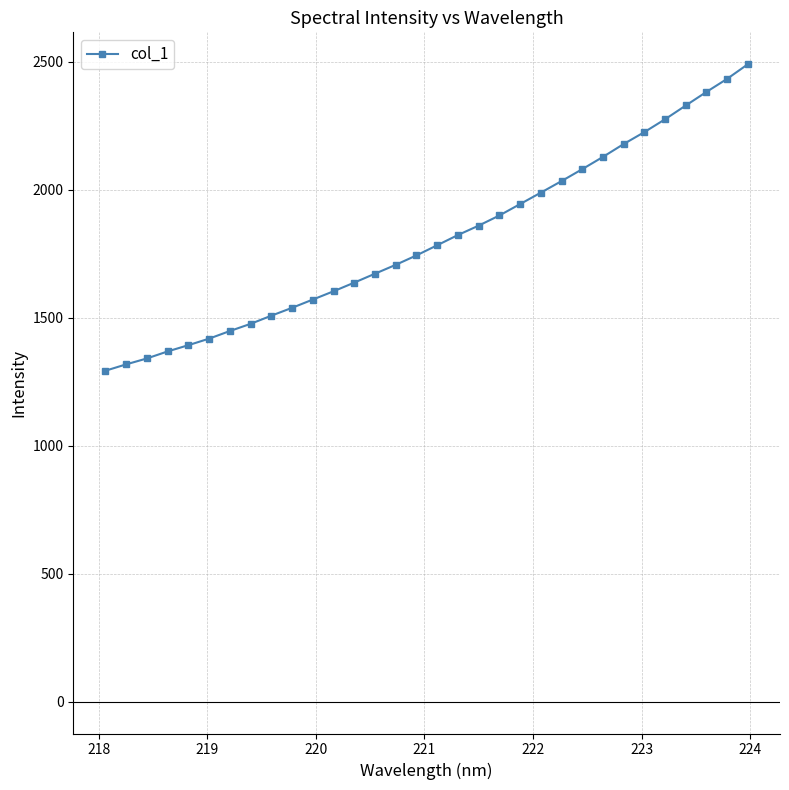

What is the maximum value shown in the chart?

2490.3